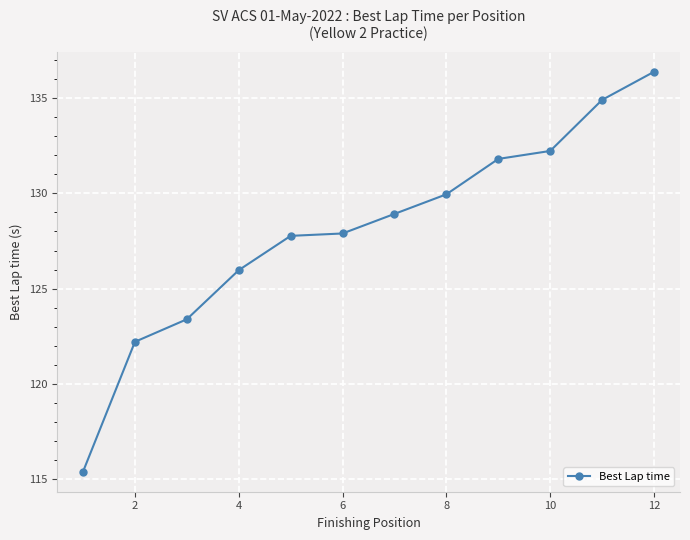

What is the average value?

128.1